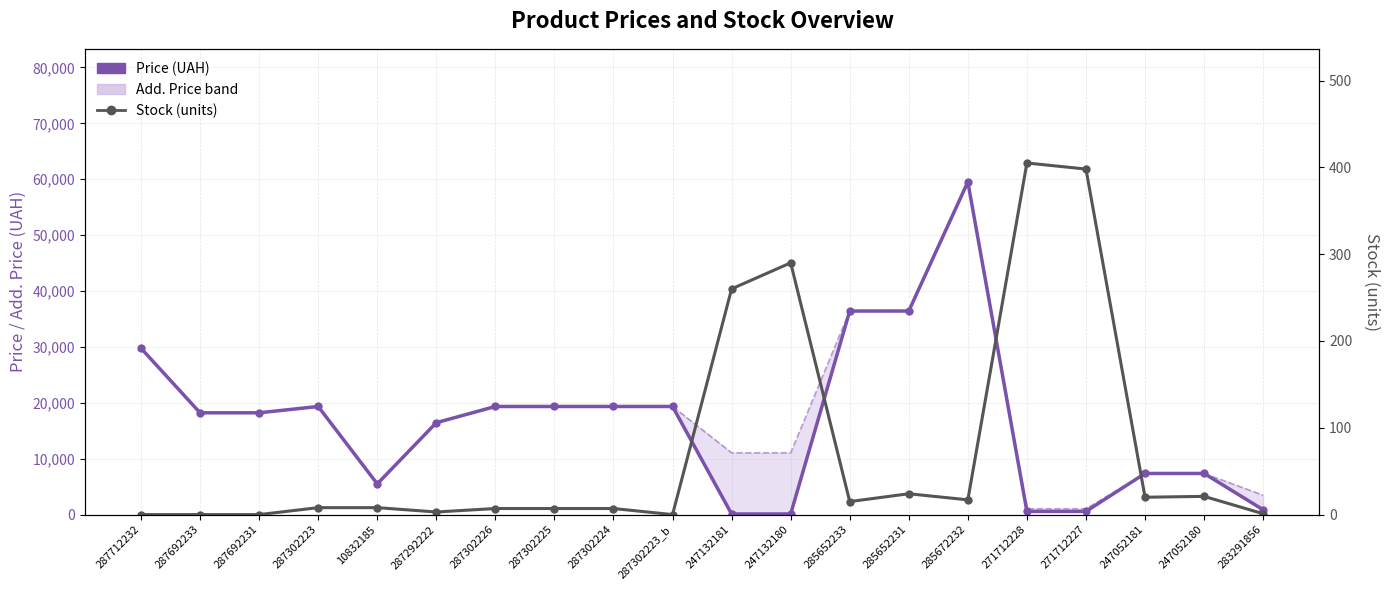

Reading right to left, extract all data points from this chart.

Price (UAH): 868.0	7360.2	7360.2	571.6	571.6	59523.0	36424.0	36424.0	110.5	110.5	19343.1	19343.1	19343.1	19343.1	16448.2	5497.3	19343.1	18212.0	18212.0	29761.5
Add. Price (UAH): 3472.1	7360.2	7360.2	1048.0	1048.0	59523.0	36424.0	36424.0	11055.0	11055.0	19343.1	19343.1	19343.1	19343.1	16448.2	5497.3	19343.1	18212.0	18212.0	29761.5
Stock (units): 1.0	21.0	20.0	398.0	405.0	17.0	24.0	15.0	290.0	260.0	0.0	7.0	7.0	7.0	3.0	8.0	8.0	0.0	0.0	0.0